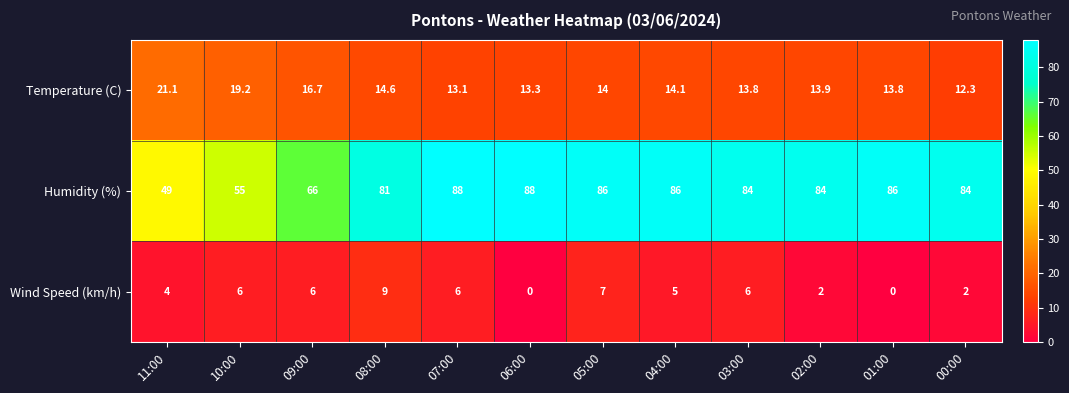

At which label is Temperature (C) closest to 16?

09:00